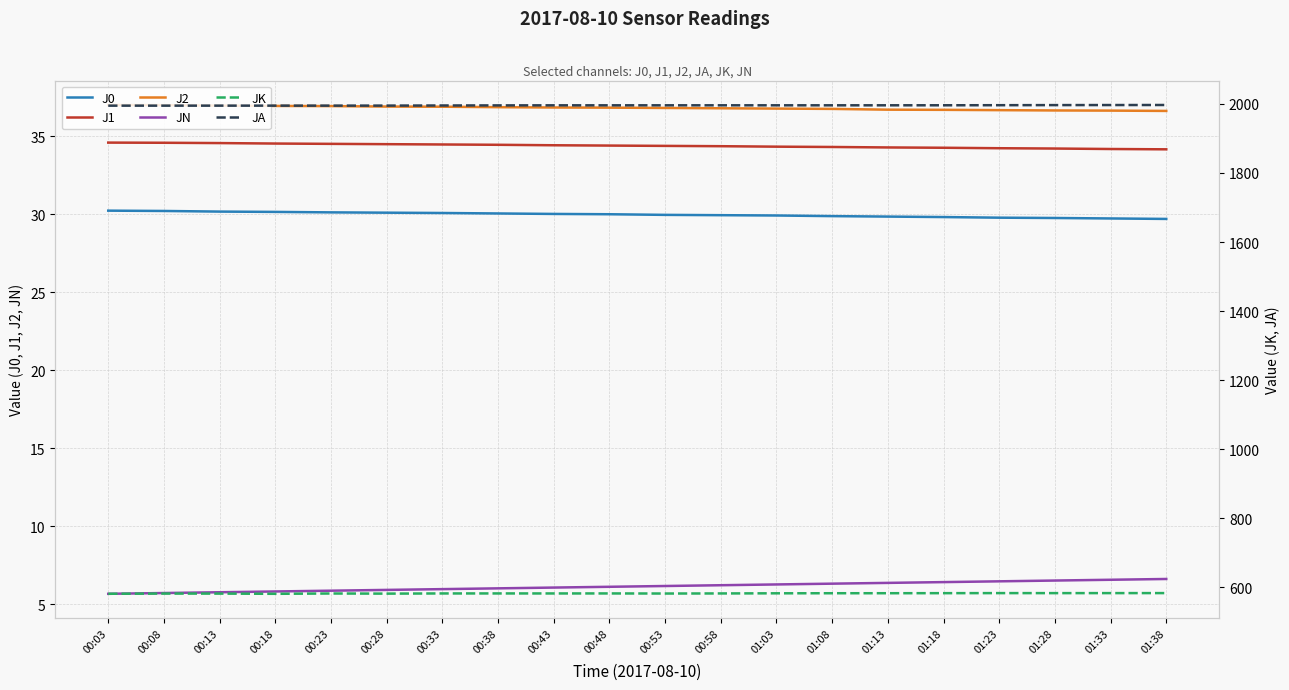

Which series has the widest spread of values?

JK